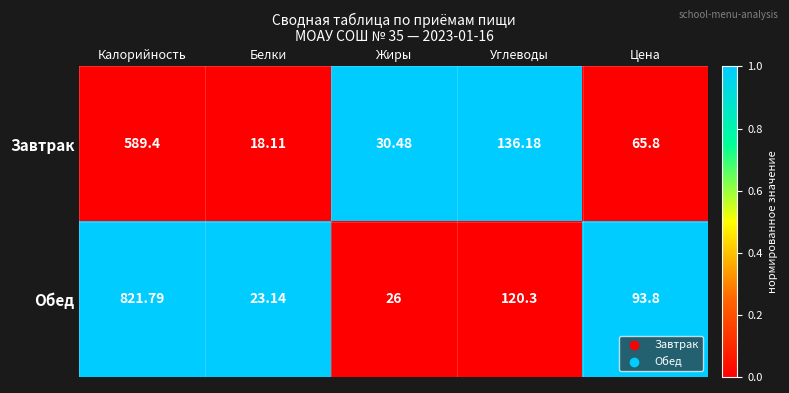

At which category is the sum across all series the highest?

Калорийность